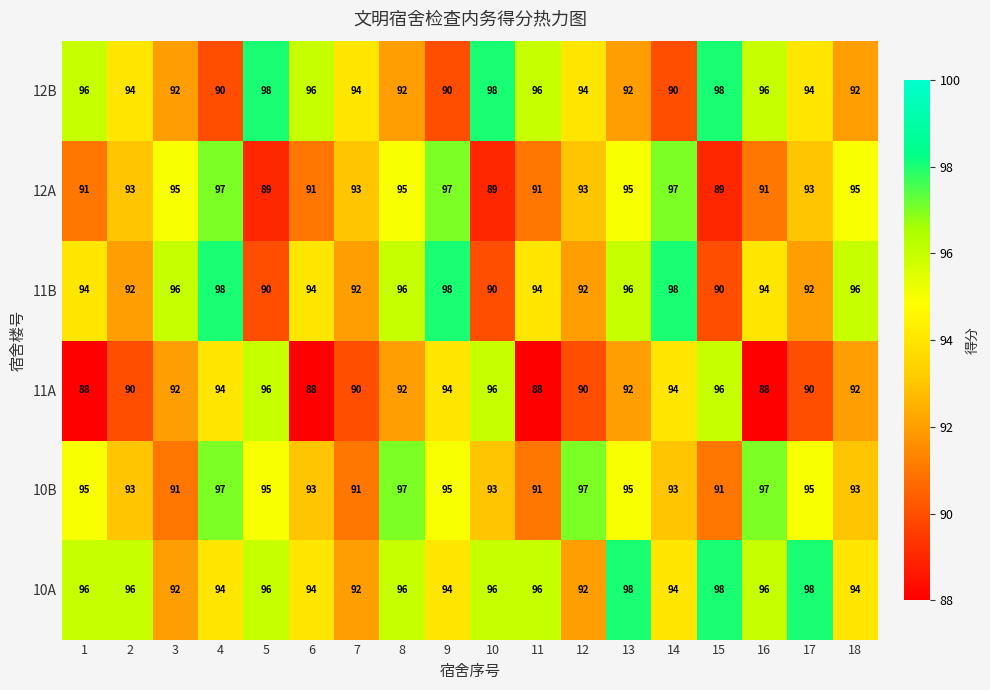

What is the spread (max minus min) of values at 12?

7